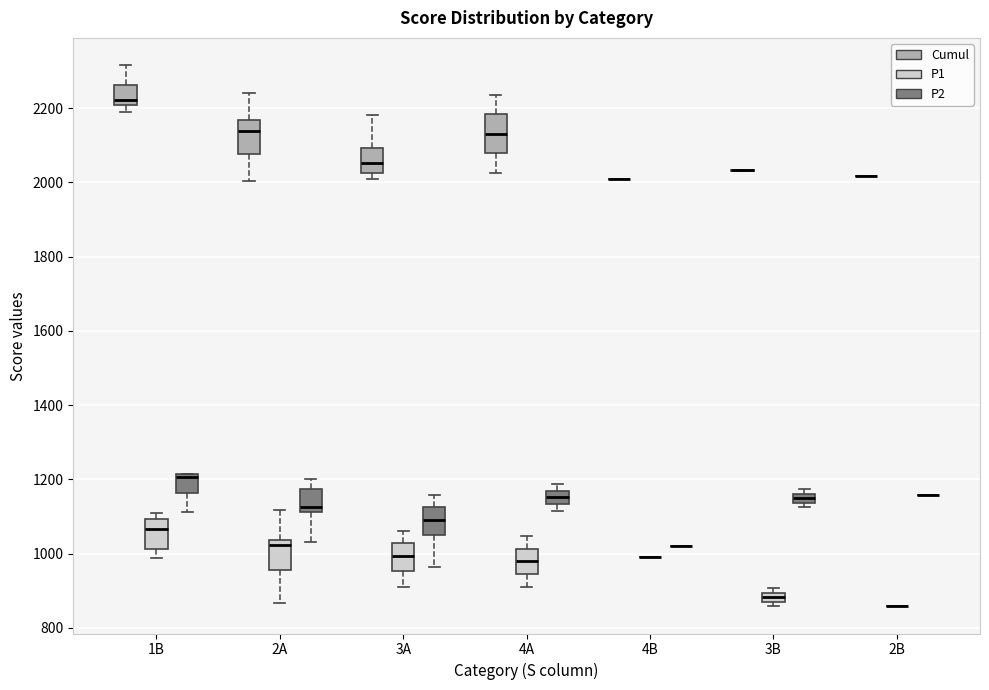

Where is the upper edge of the box for 3B (P2) on the y-axis? The values are not printed on the chart, so give them approximately, as read against the axis.

1160